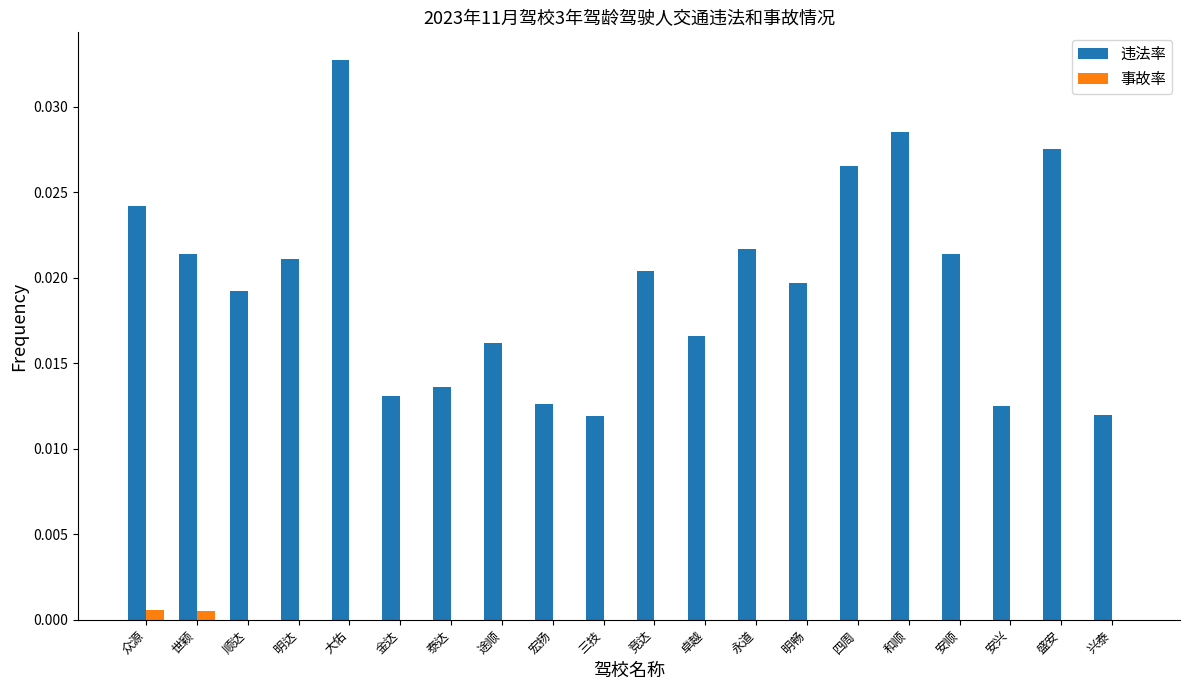

Is the value of 事故率 at 明达 greater than the value of 违法率 at 和顺?

No